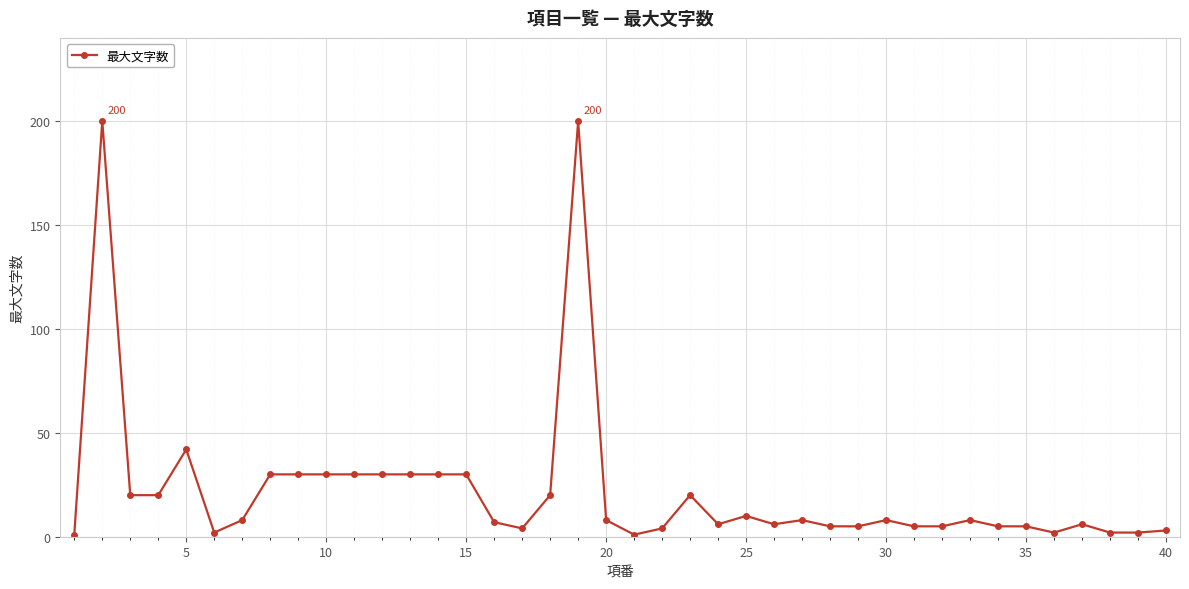

True or false: the data has more than 0 interior local peaks.

True